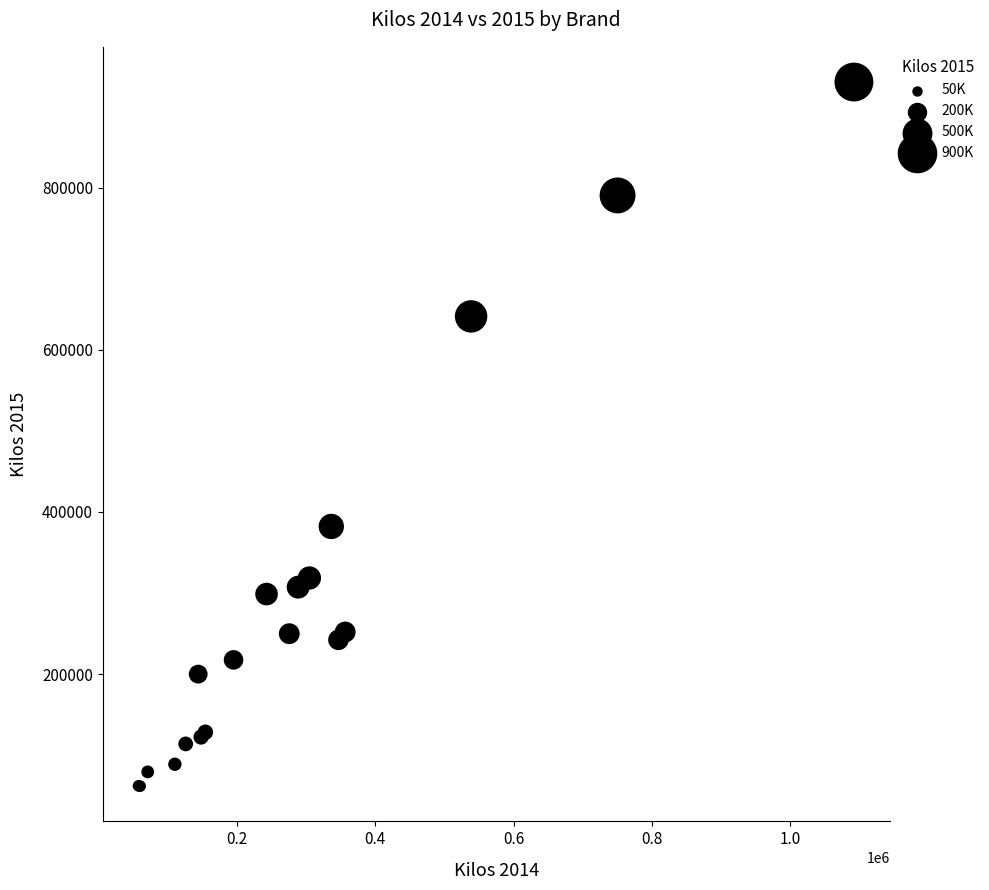

What Y value in the scatter plot is closest to 496122?

382130